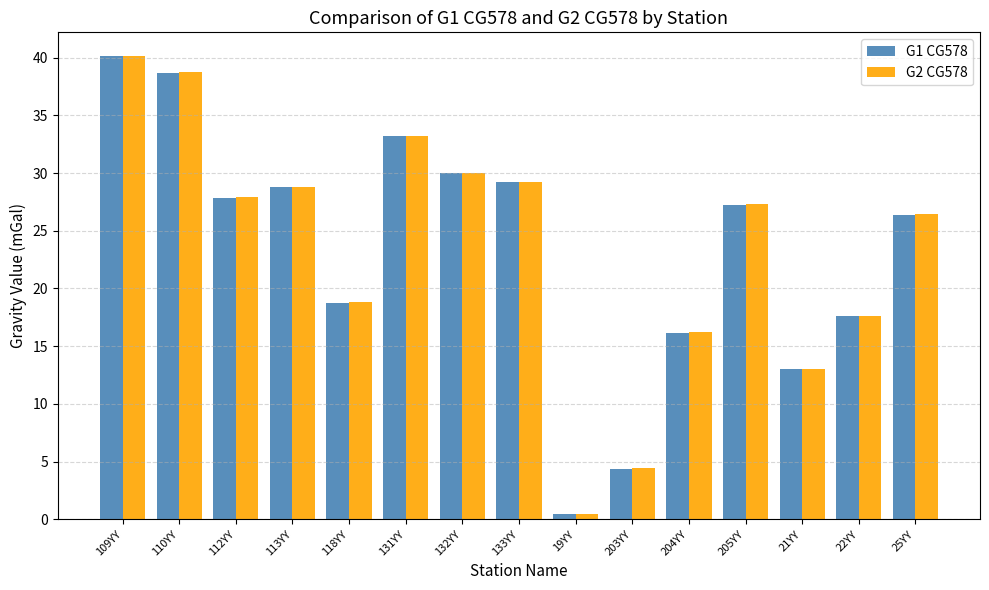

What is the total value across all series at 203YY?

8.8